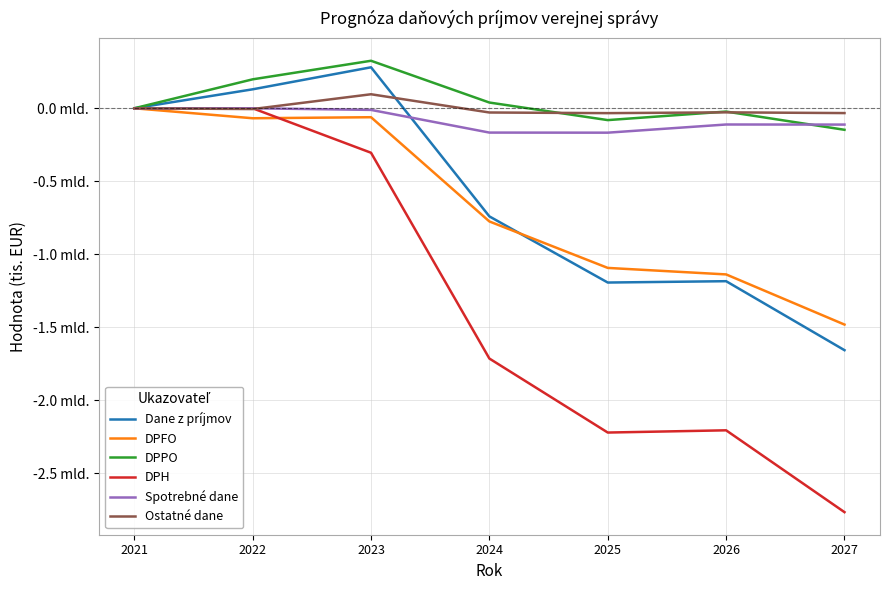

What are all the series names shown in the legend?

Dane z príjmov, DPFO, DPPO, DPH, Spotrebné dane, Ostatné dane